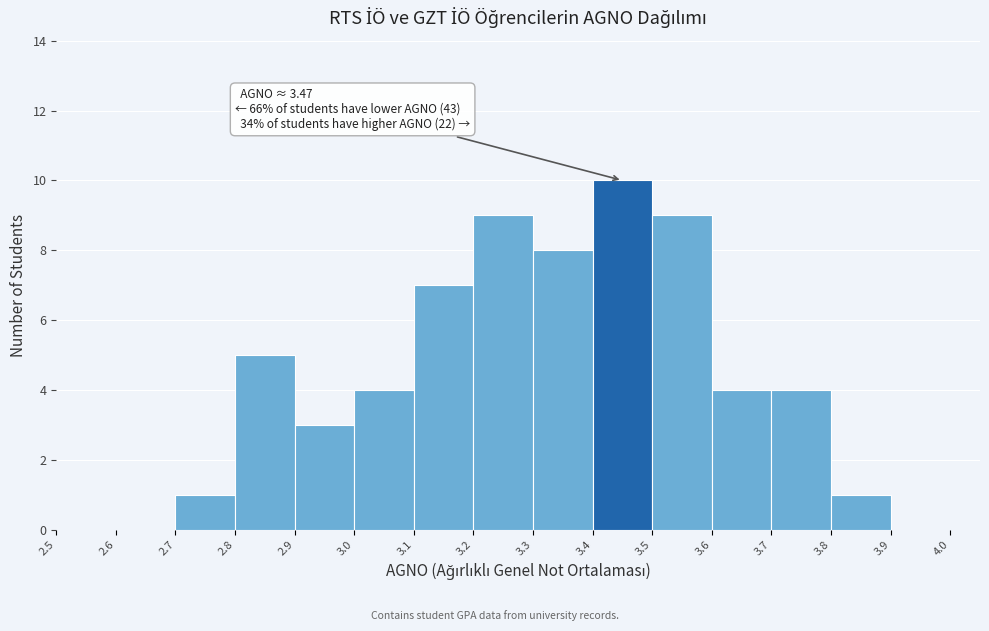

Which range on the x-axis has the tallest bar?

3.4 to 3.5